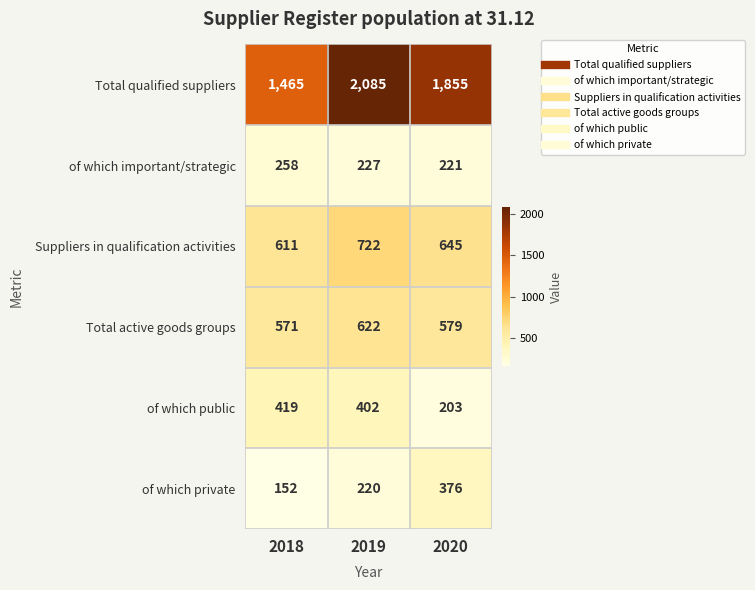

What is the average value of the of which important/strategic series?

235